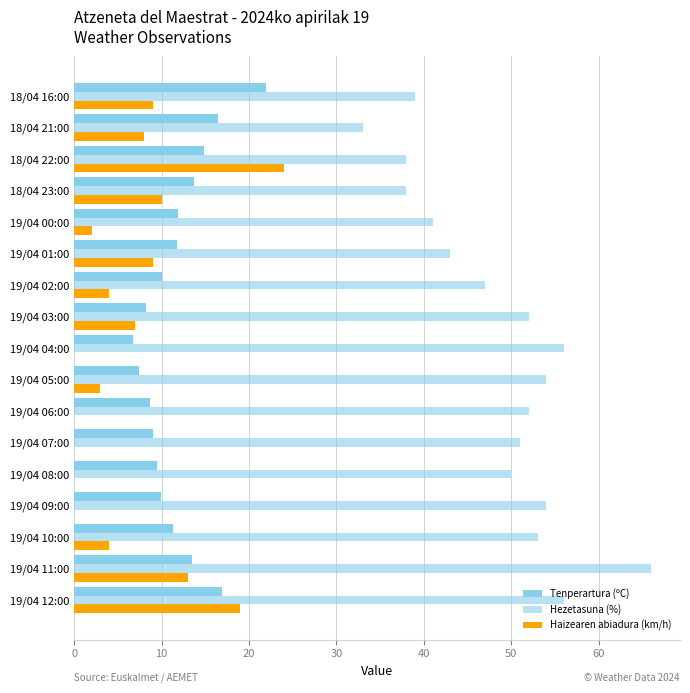

How many values in the Tenperartura (ºC) series exceed 11?

9